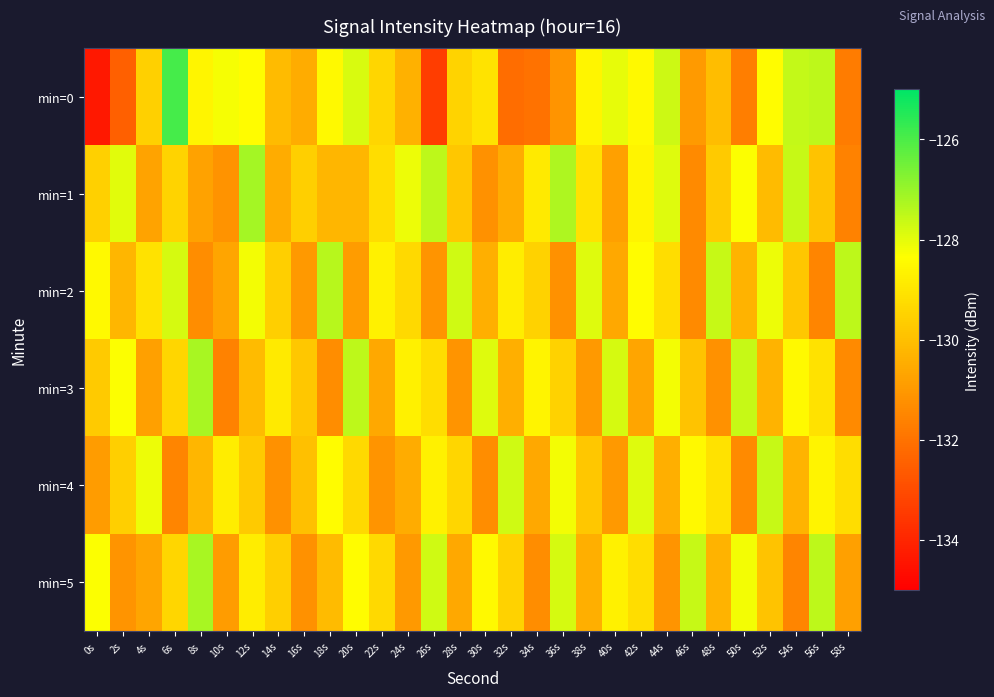

Which series has the widest spread of values?

min=0